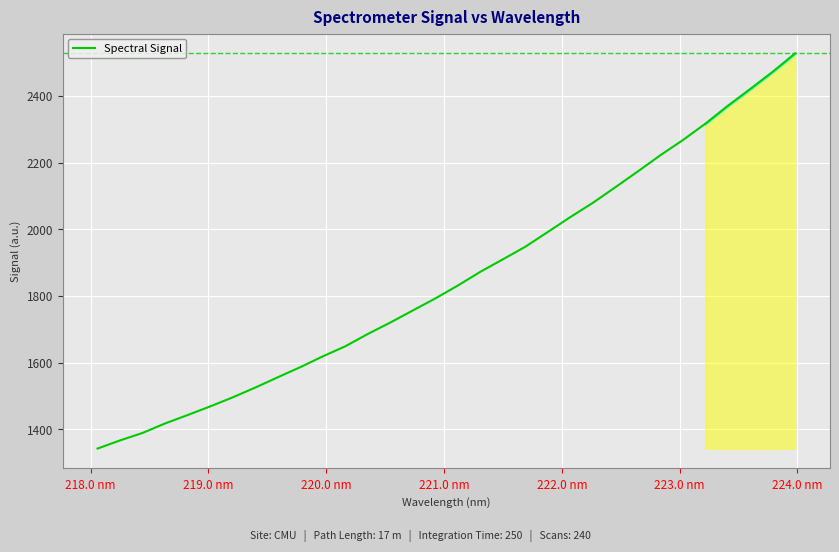

What is the greatest value displayed?

2527.4